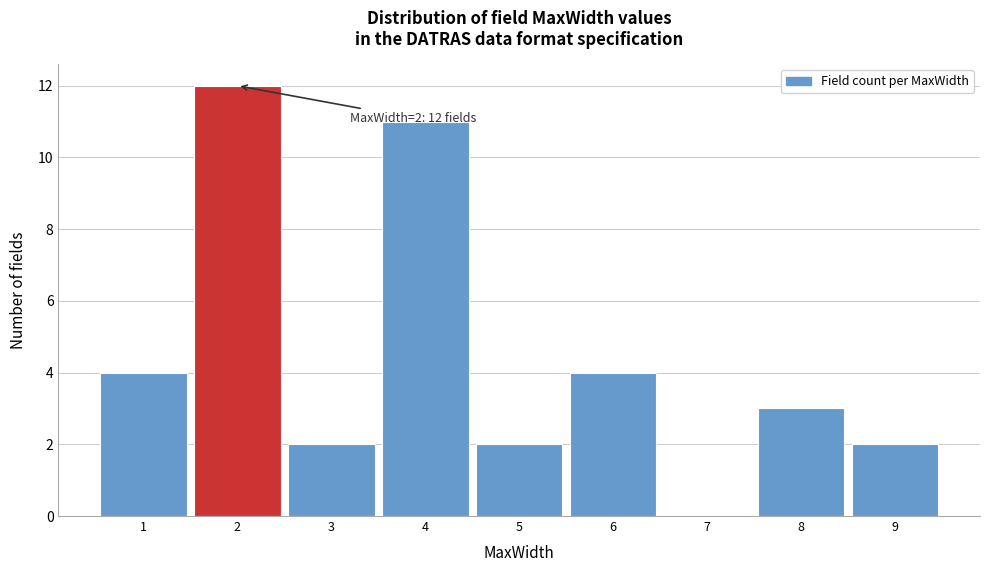

Which range on the x-axis has the tallest bar?

1.5 to 2.5